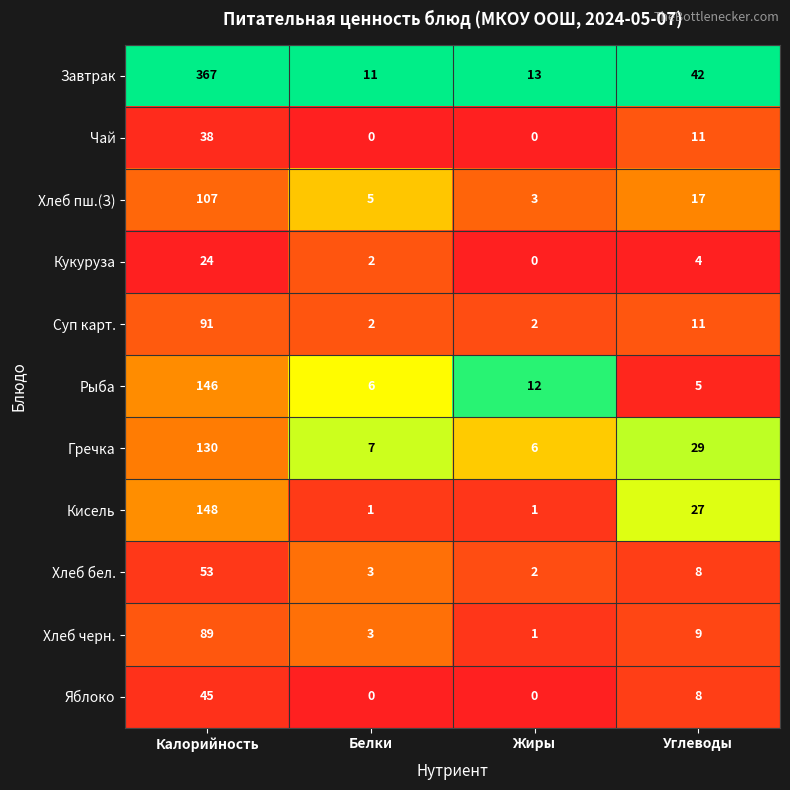

The value of Хлеб бел. at Калорийность is 53. True or false?

True